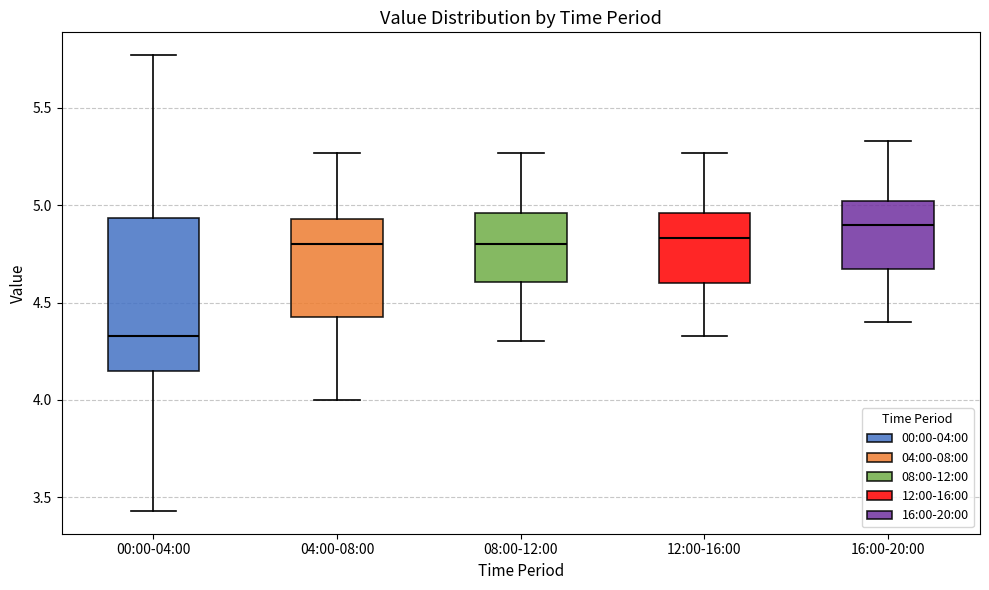

Where is the upper edge of the box for 08:00-12:00 on the y-axis? The values are not printed on the chart, so give them approximately, as read against the axis.

4.95